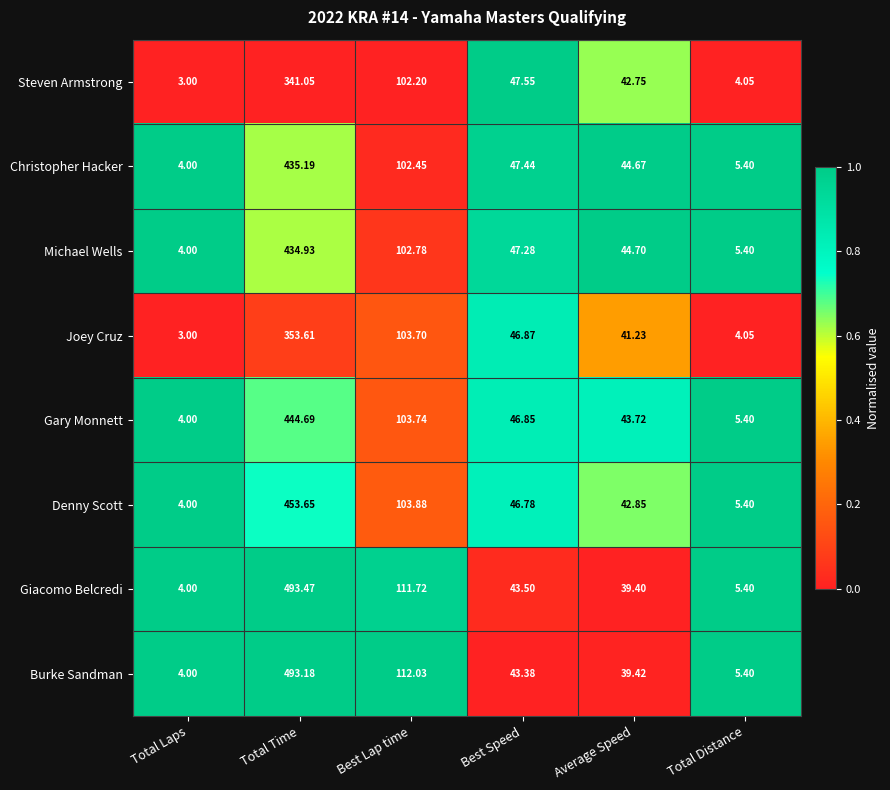

How many data points does each series have?

6